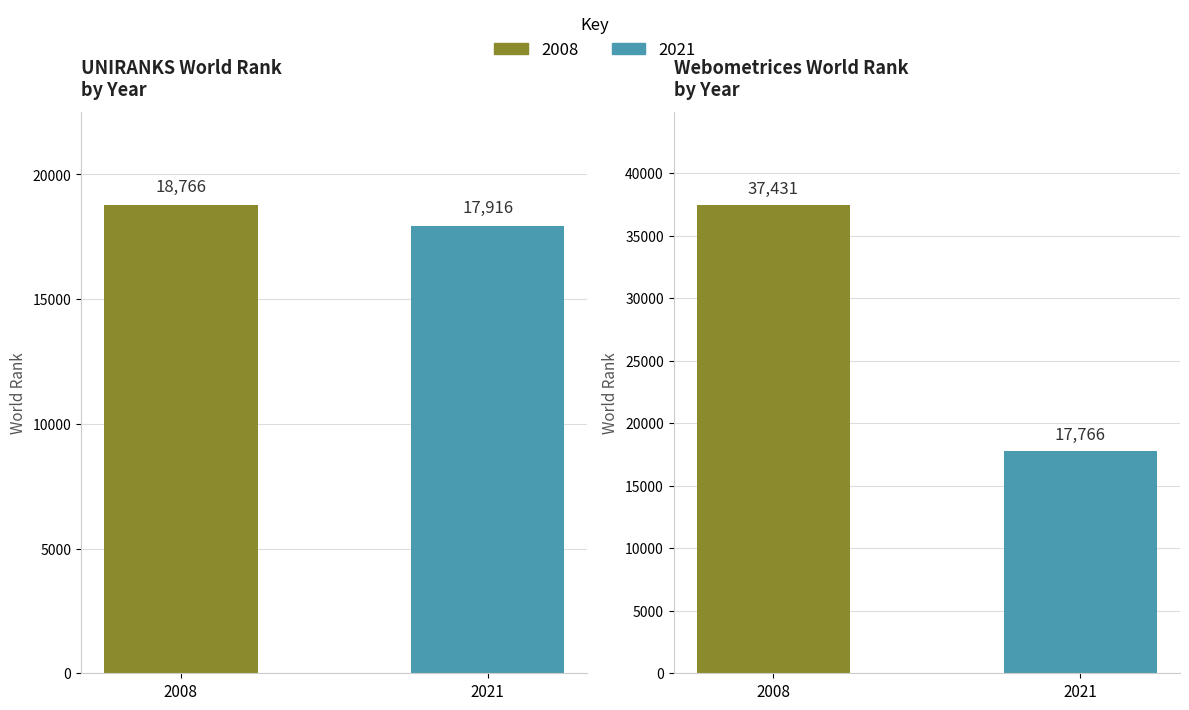

What is the total value across all series at 2021?

35682